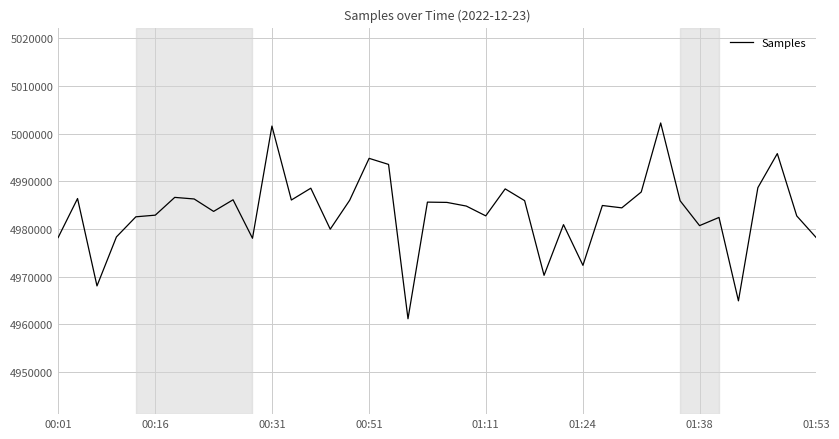

How many lines are shown in the chart?

1